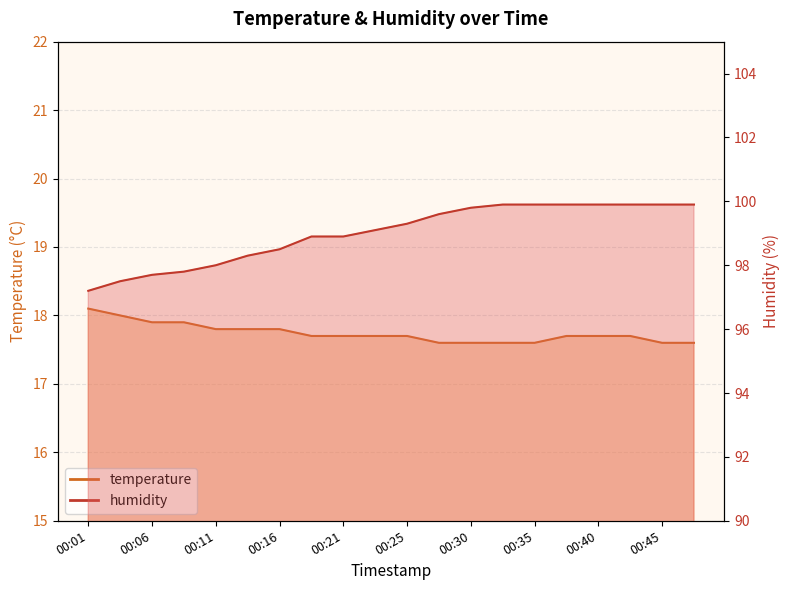

How many lines are shown in the chart?

2